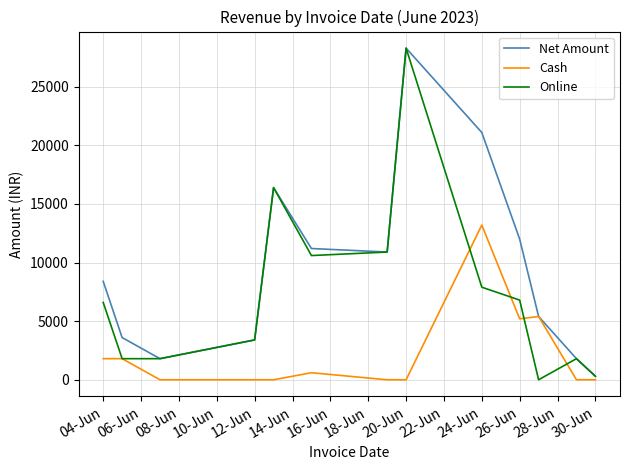

What is the maximum value shown in the chart?

28300